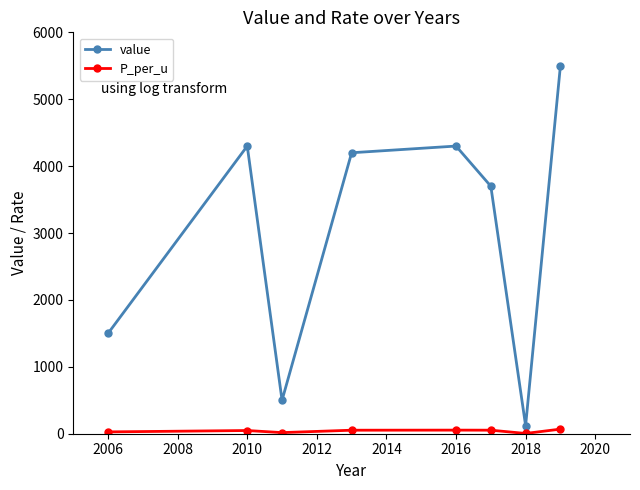

What is the average value of the P_per_u series?

40.5